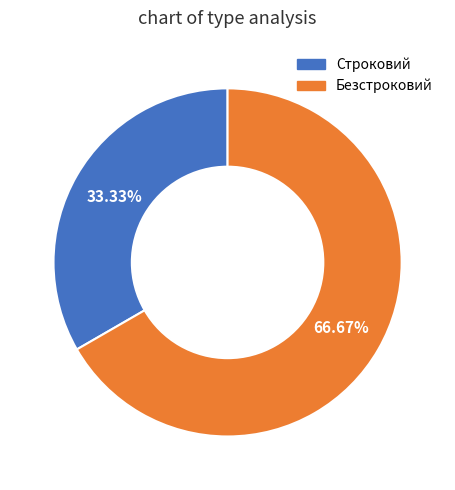

Which slice is the smallest?

Строковий